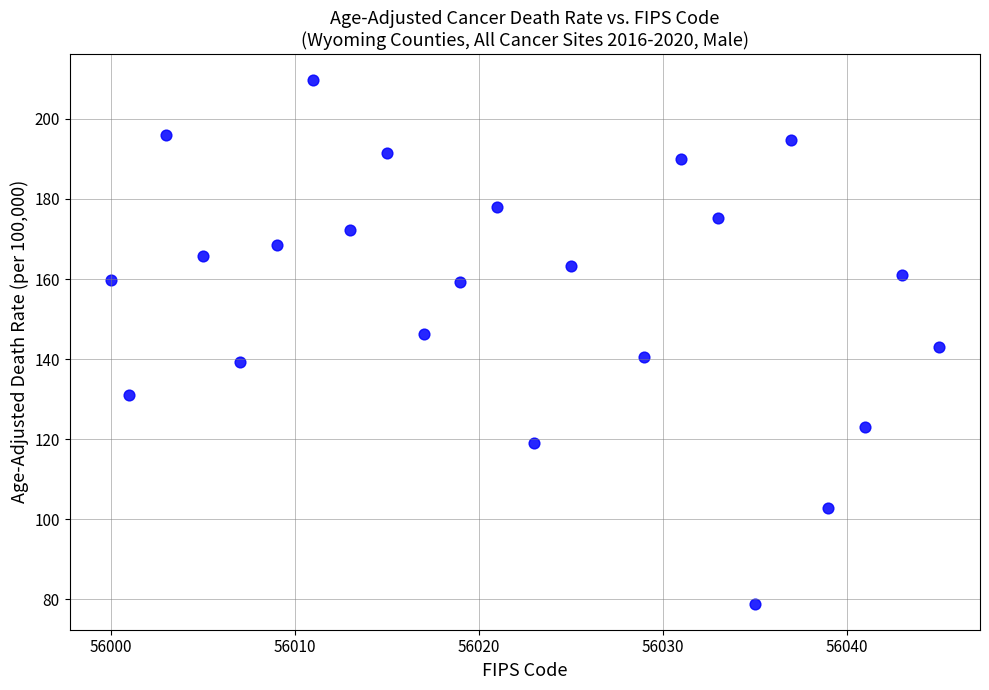

What is the range of Y values (max minus min)?

130.8